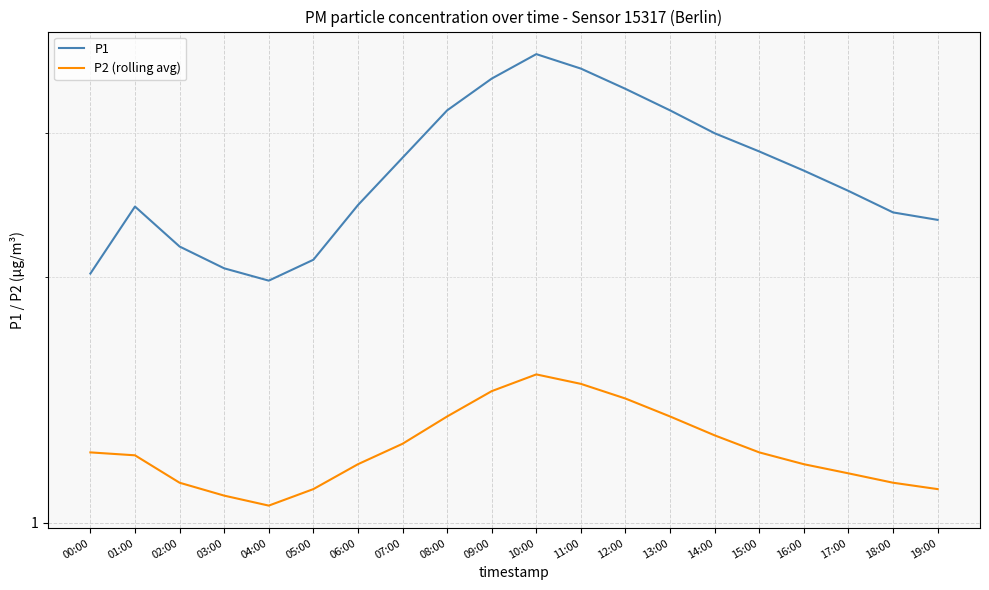

What is the spread (max minus min) of values at 12:00?

2.0